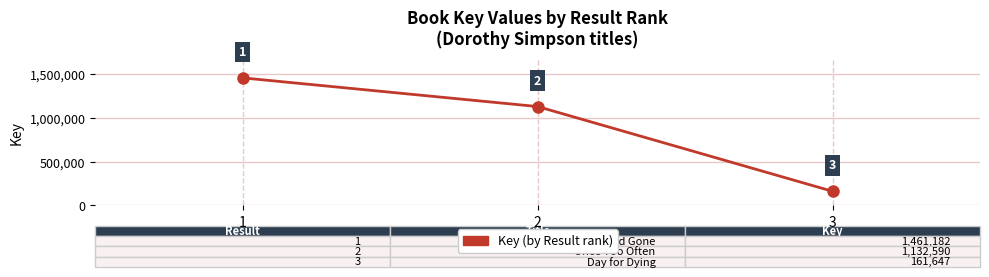

True or false: the data shows 595528 at 1.

False